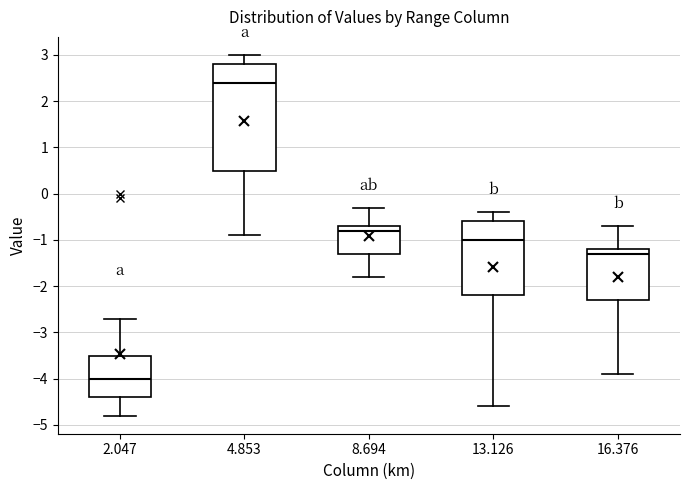

Reading left to right, read every box against the y-axis: the position of its median line, the range the box covers, and the ends of its whiskers. The values are not printed on the chart, so give them approximately, as read against the axis.

2.047: median -4.0, box -4.4 to -3.5, whiskers -4.8 to -2.7
4.853: median 2.4, box 0.5 to 2.8, whiskers -0.9 to 3.0
8.694: median -0.8, box -1.3 to -0.7, whiskers -1.8 to -0.3
13.126: median -1.0, box -2.2 to -0.6, whiskers -4.6 to -0.4
16.376: median -1.3, box -2.3 to -1.2, whiskers -3.9 to -0.7